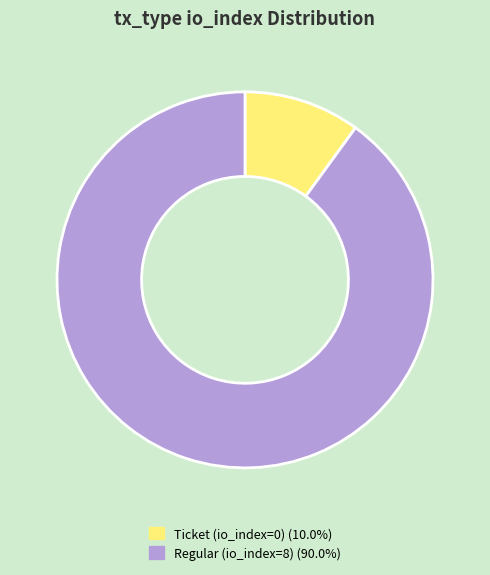

Is there a majority slice in this chart?

Yes